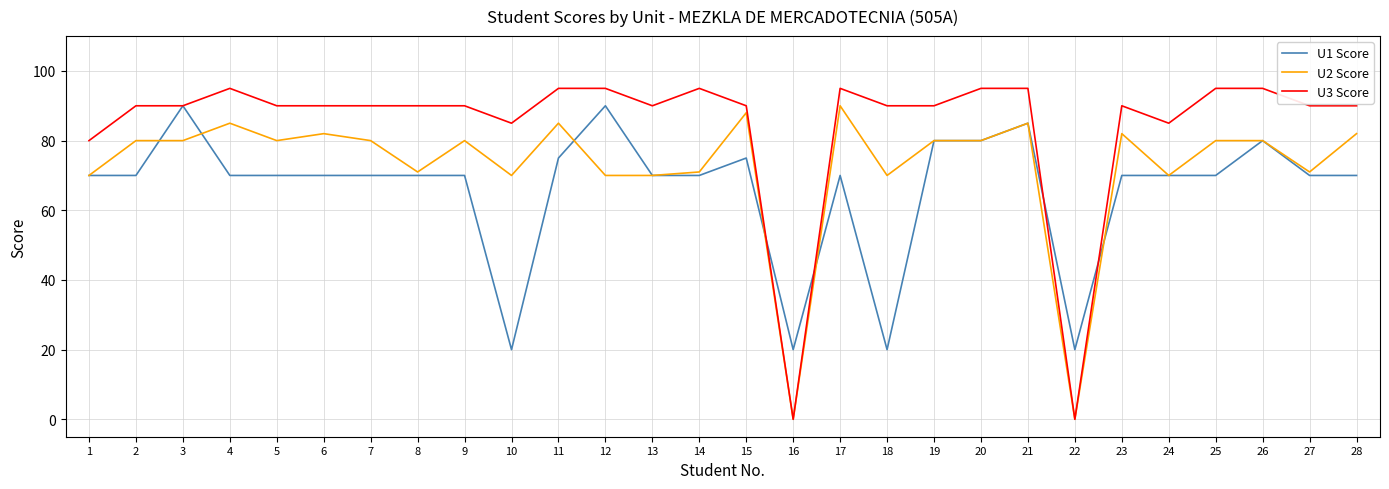

Which series has the largest range (max minus min)?

U3 Score